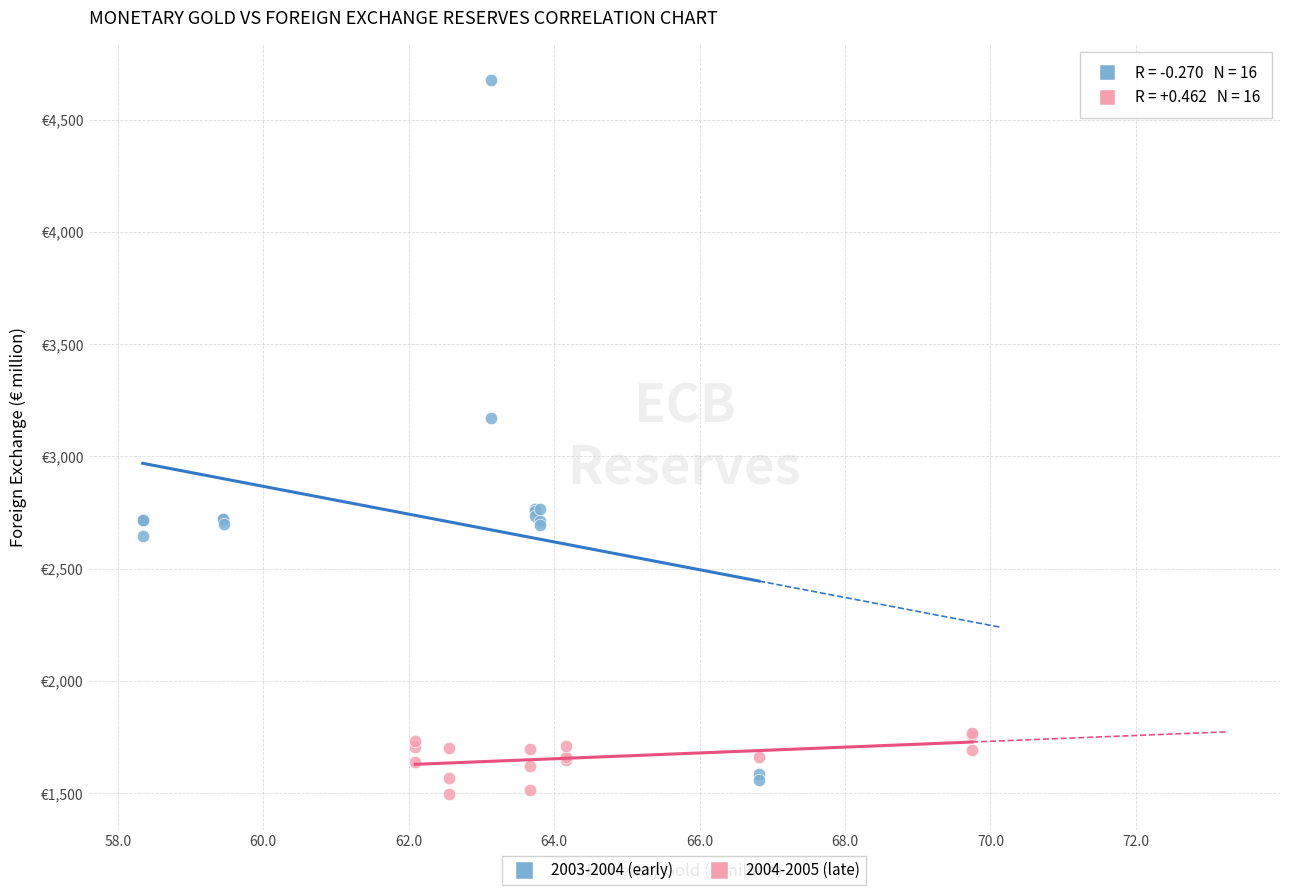

Which series reaches the minimum Y coordinate?

2004-2005 (late)